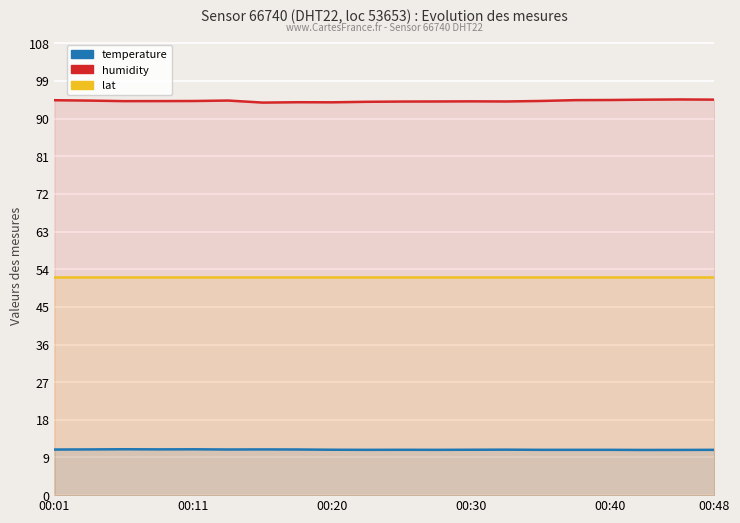

True or false: humidity has a value of 94.1 at 13.

True